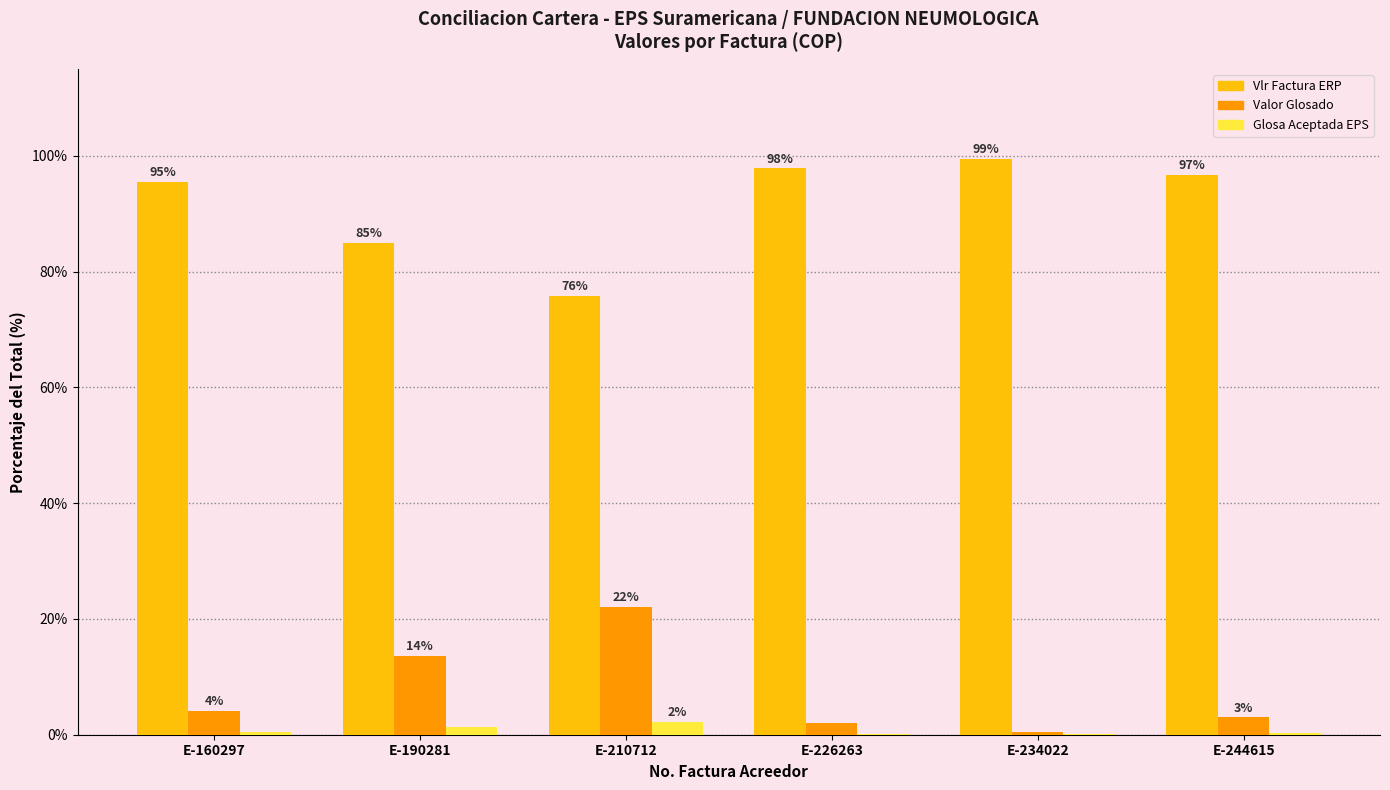

What is the total value across all series at E-244615?

100.0